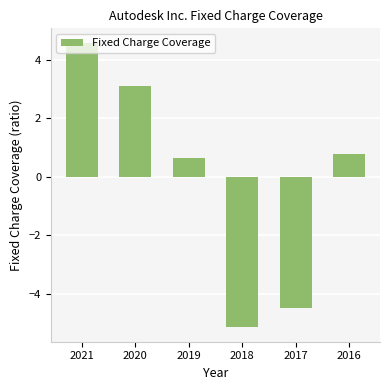

What is the sum of the values at 2017 and 2016?

-3.7